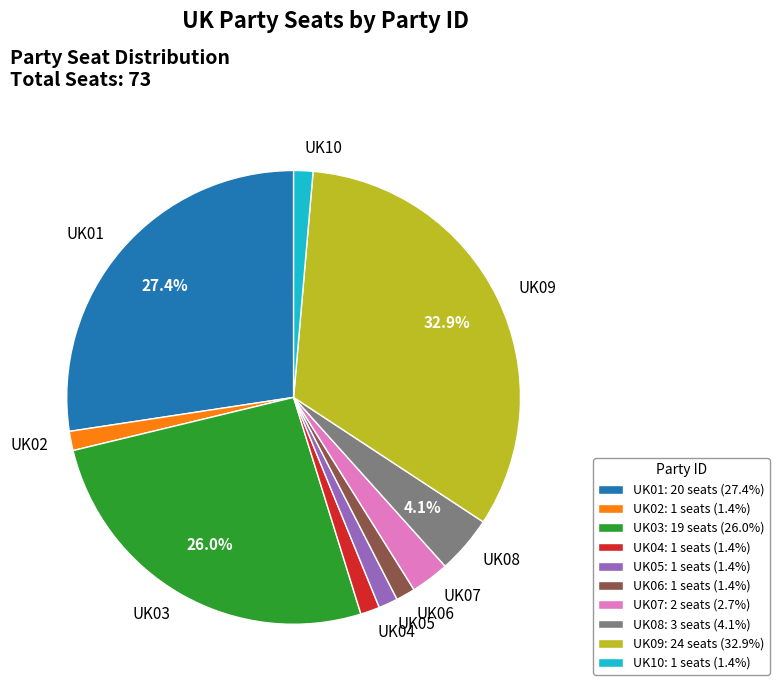

Count the number of slices in the pie.

10